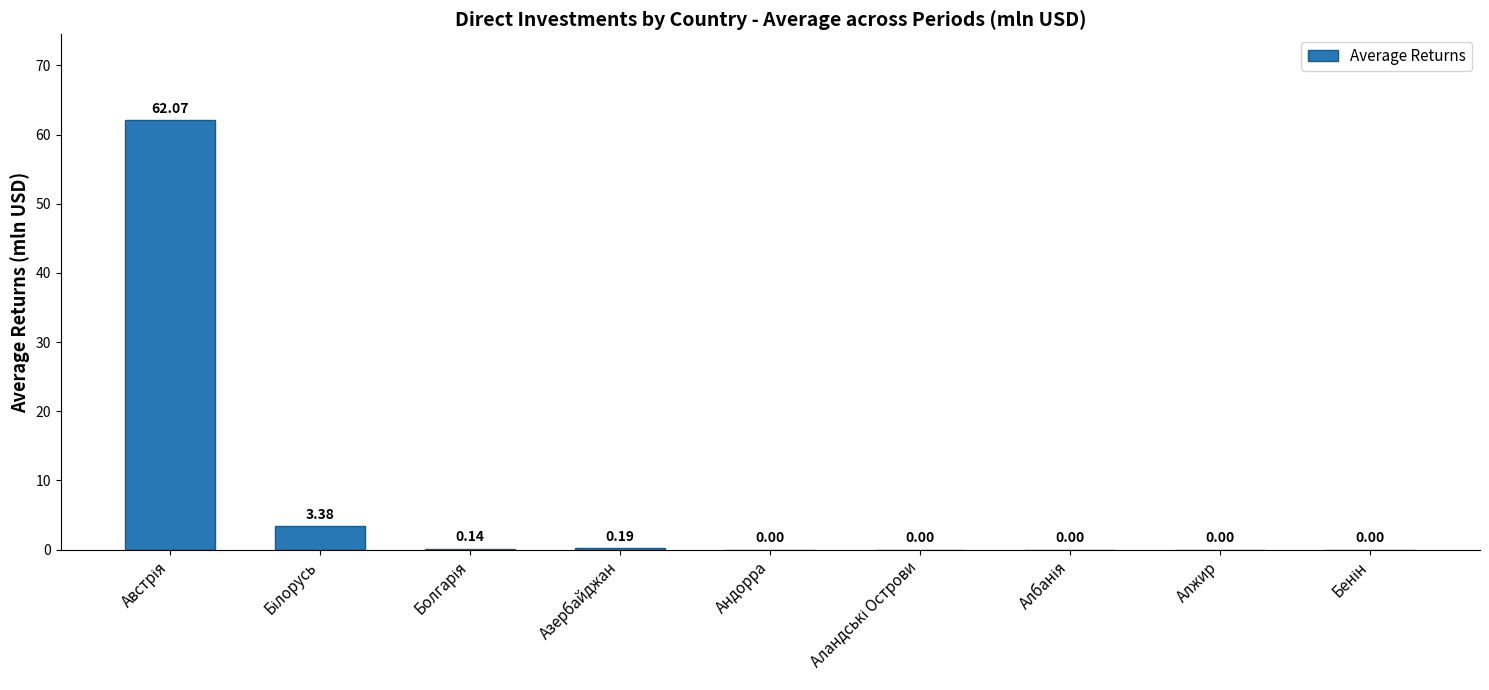

Between Азербайджан and Алжир, which is larger?

Азербайджан